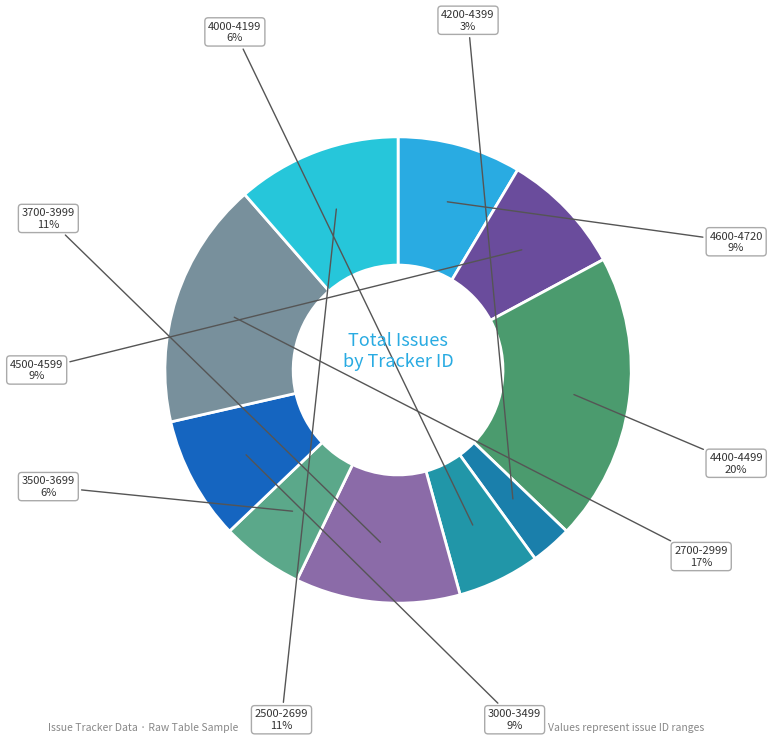

To the nearest percent, what is the difference between the largest and smallest slice percentages?

17%